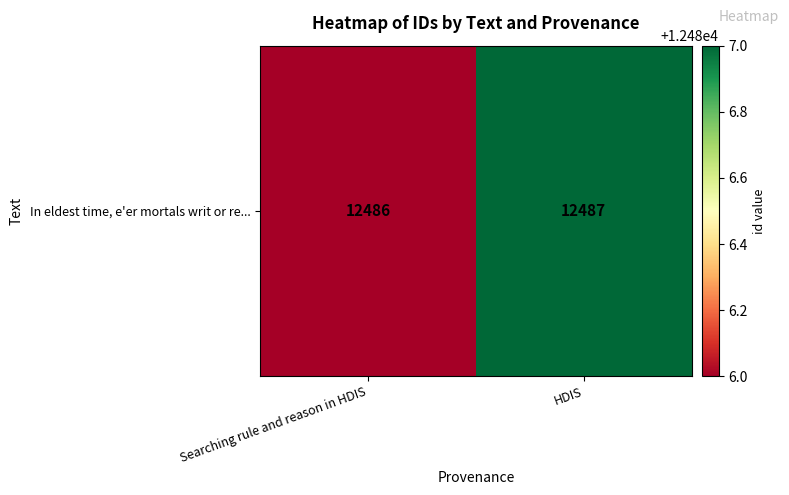

Between HDIS and Searching rule and reason in HDIS, which is larger?

HDIS